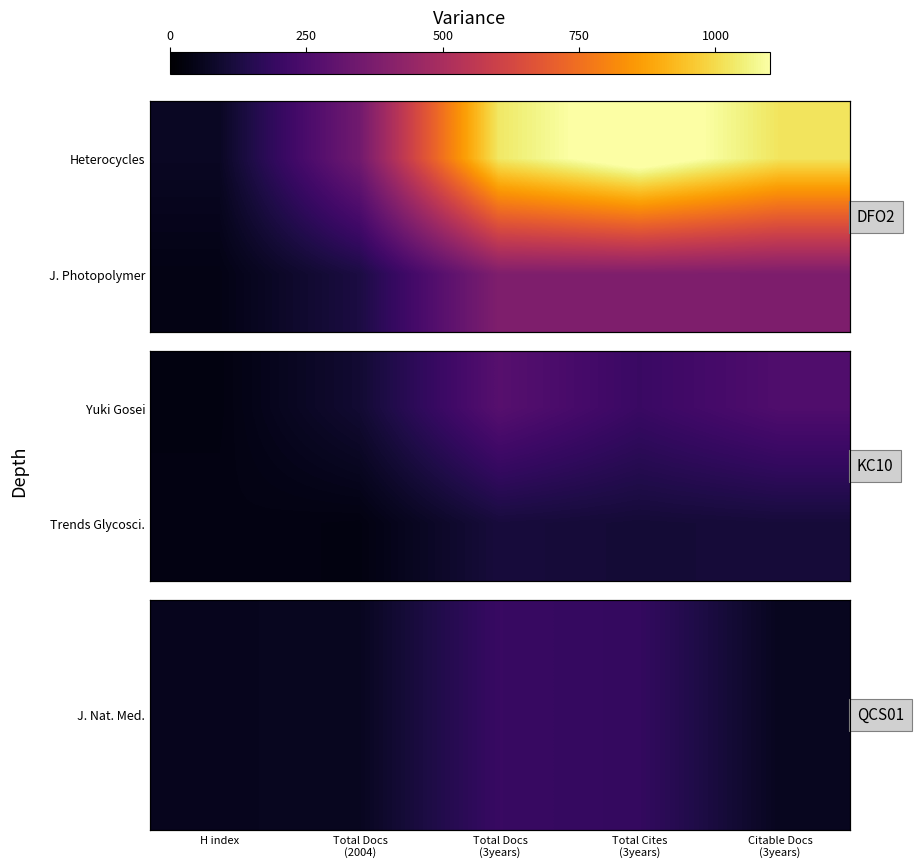

Is the value of Trends Glycosci. at Citable Docs (3years) greater than the value of J. Nat. Med. at H index?

Yes